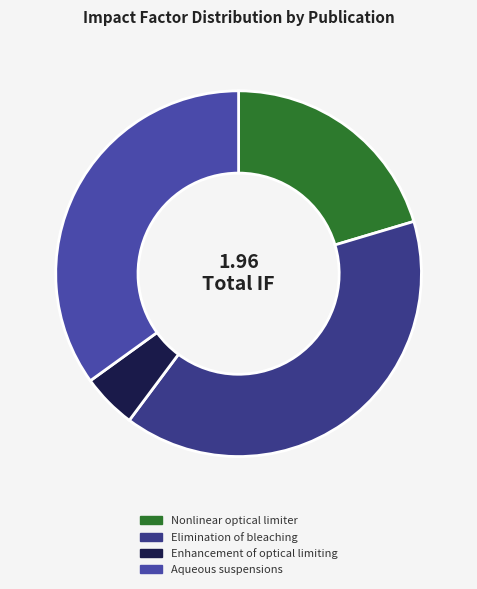

True or false: Aqueous suspensions accounts for 37% of the total.

True